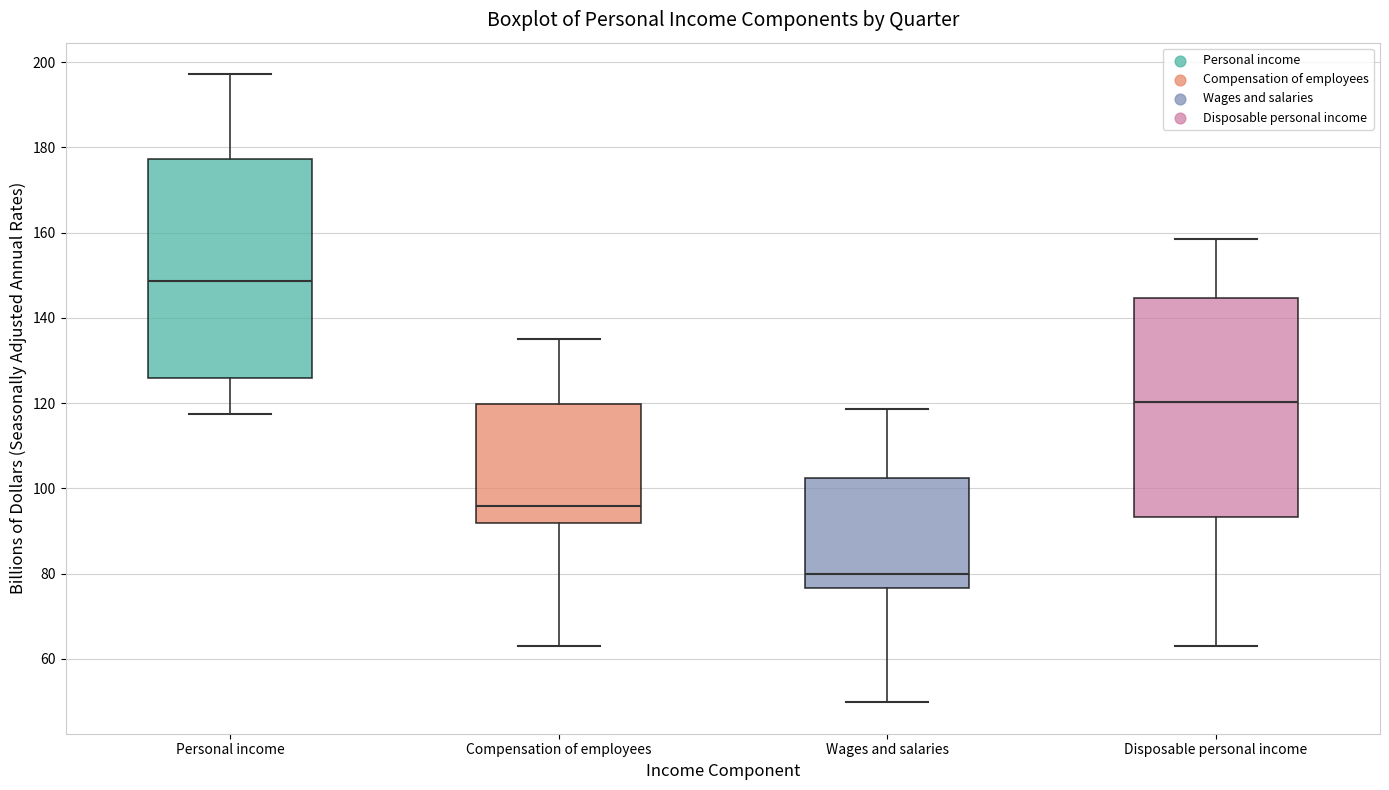

Where is the lower edge of the box for Disposable personal income on the y-axis? The values are not printed on the chart, so give them approximately, as read against the axis.

94